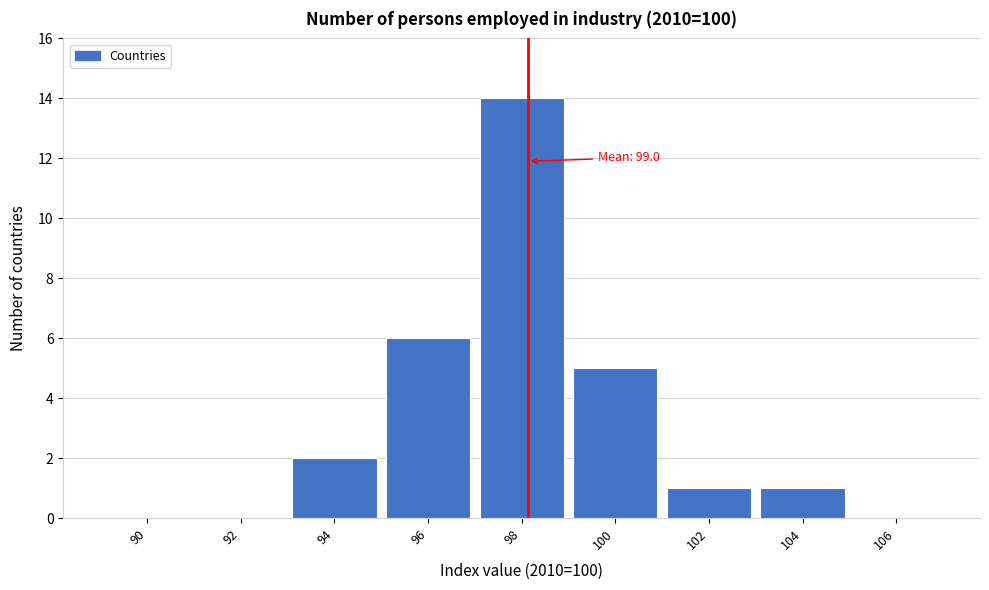

Reading left to right, transcribe all the data shown in this chart.

90=0	92=0	94=2	96=6	98=14	100=5	102=1	104=1	106=0